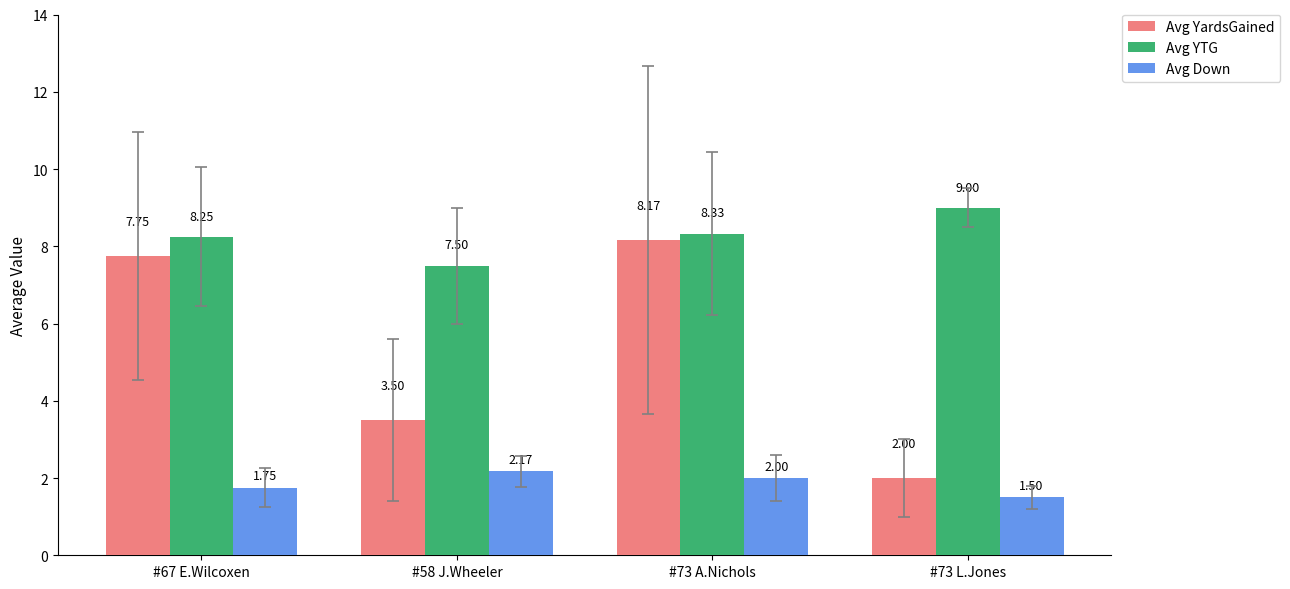

Count the number of categories in the chart.

4